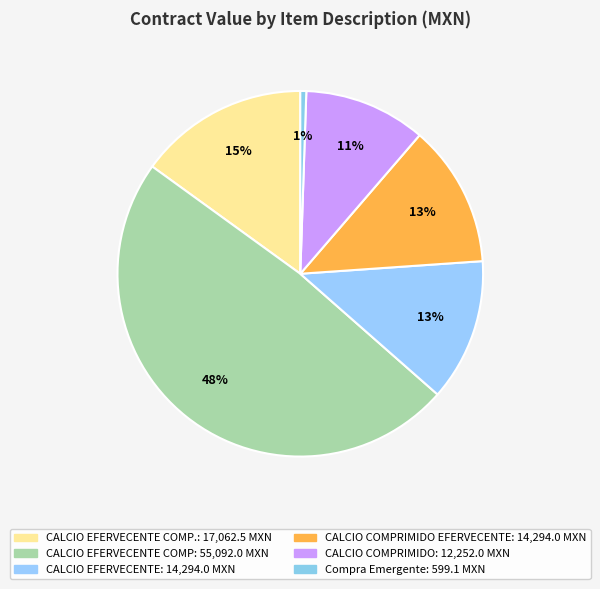

How many segments does this pie chart have?

6